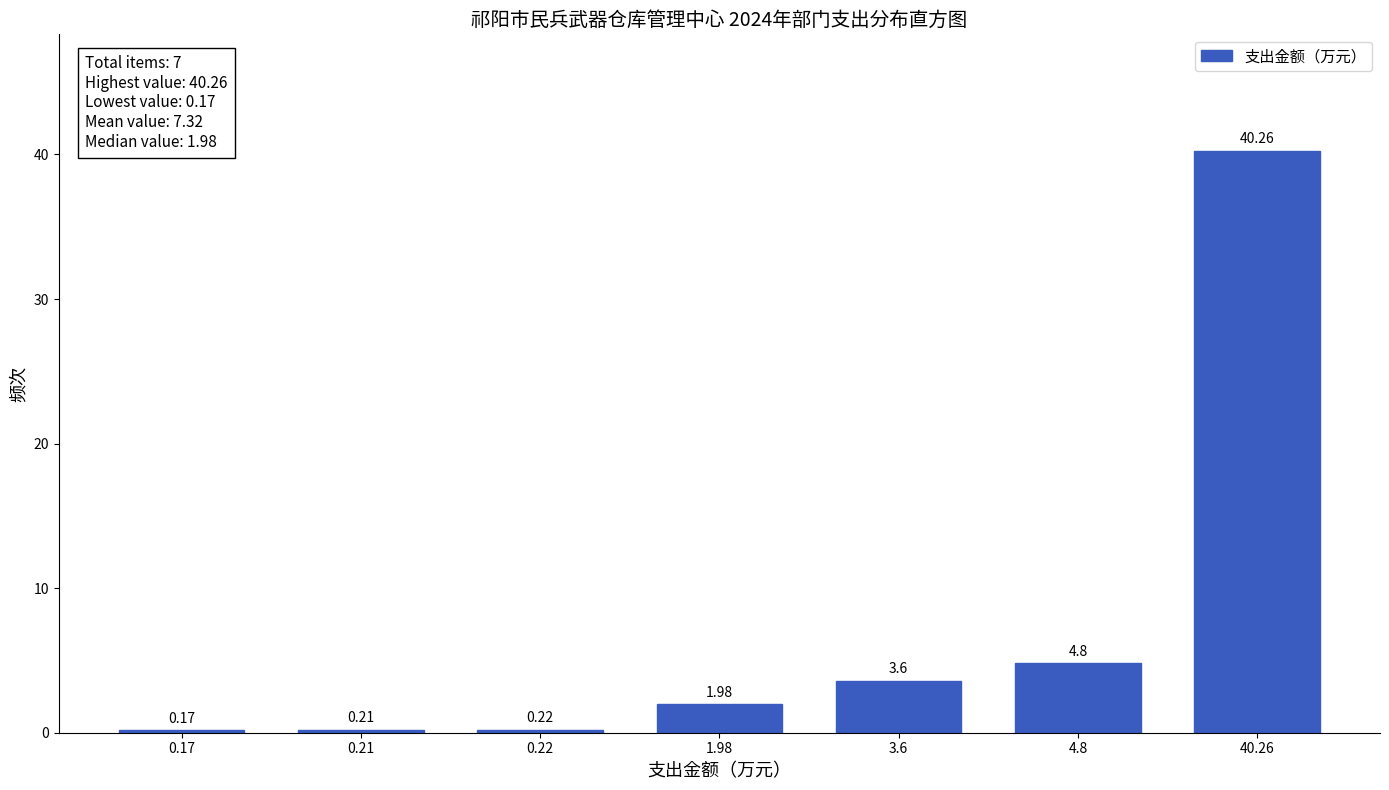

Rank the categories by value from highest to lowest.

40.26, 4.8, 3.6, 1.98, 0.22, 0.21, 0.17